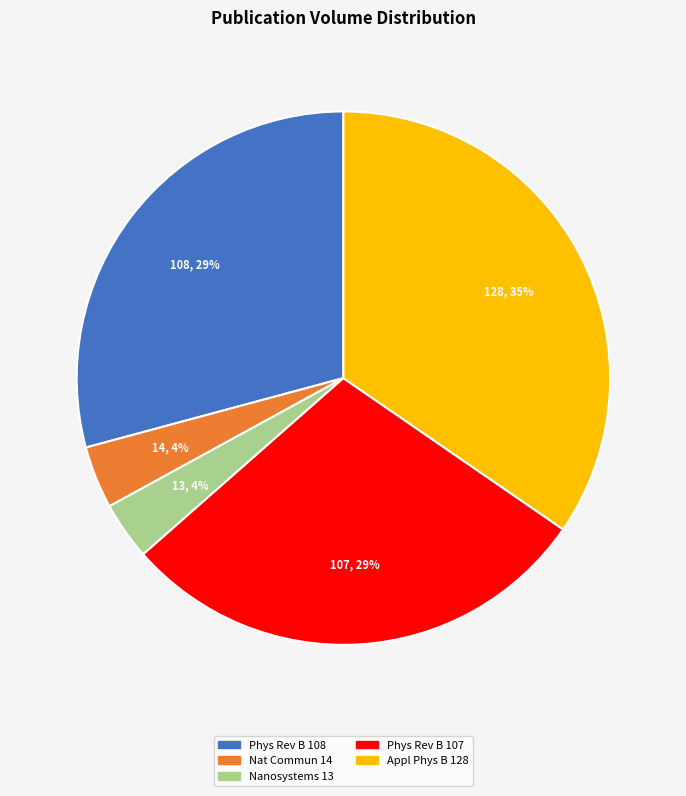

Is it true that Phys Rev B 107 is 29% of the pie?

True